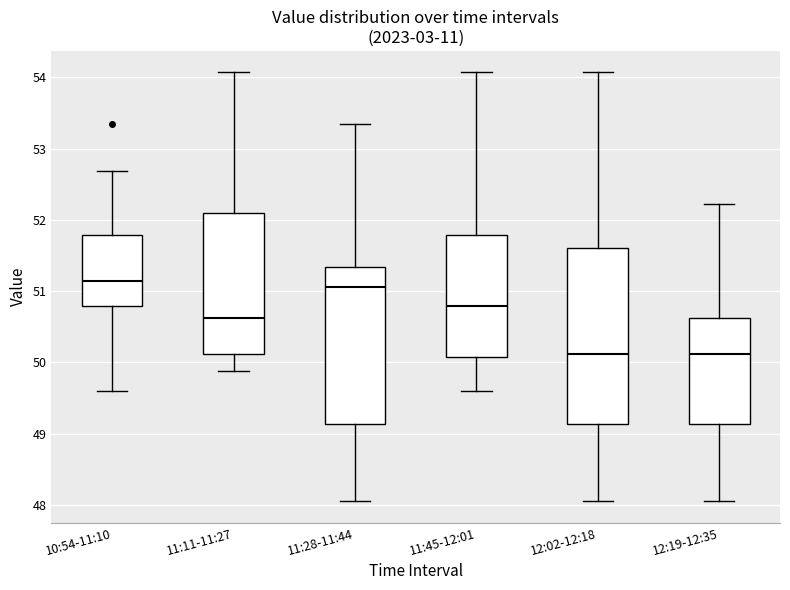

Where does the upper whisker of the box for 12:02-12:18 end on the y-axis? The values are not printed on the chart, so give them approximately, as read against the axis.

54.1